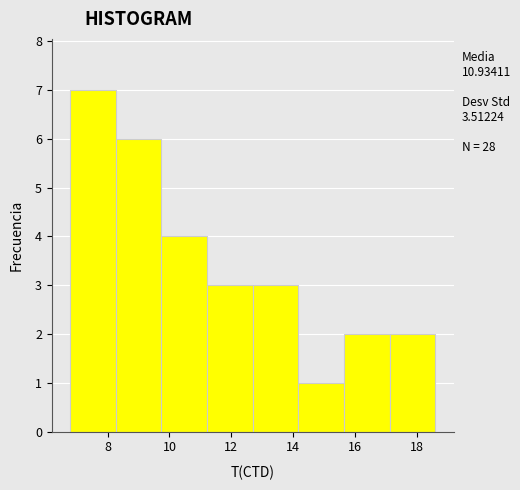

Over which range of the x-axis is the bar tallest?

6.8 to 8.2